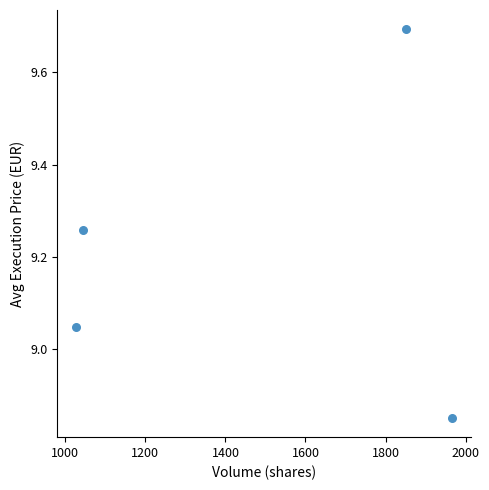

What is the average X value?

1472.5